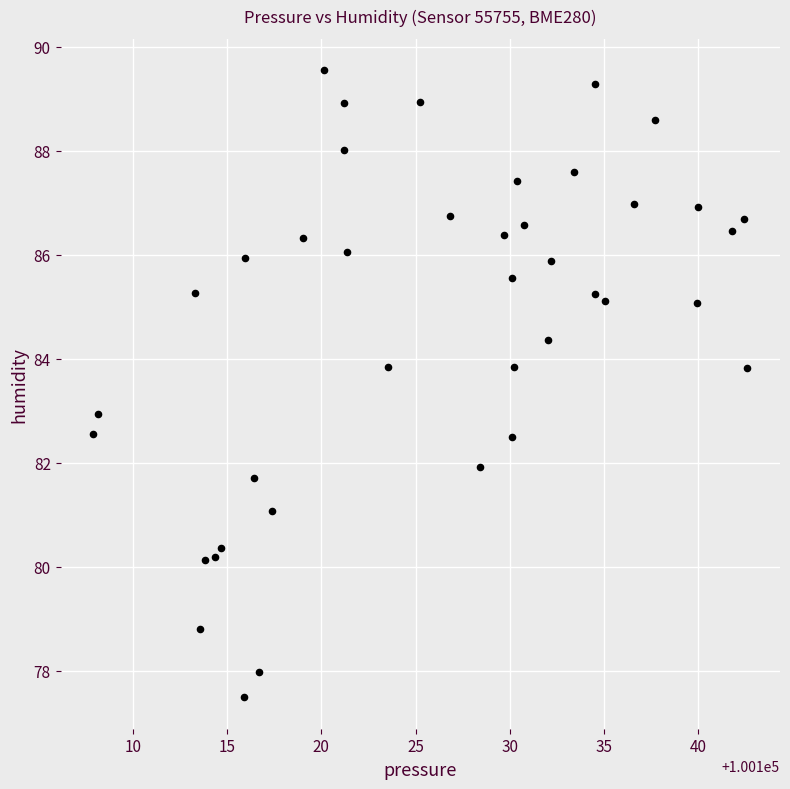

What is the range of X values (max minus min)?

34.7